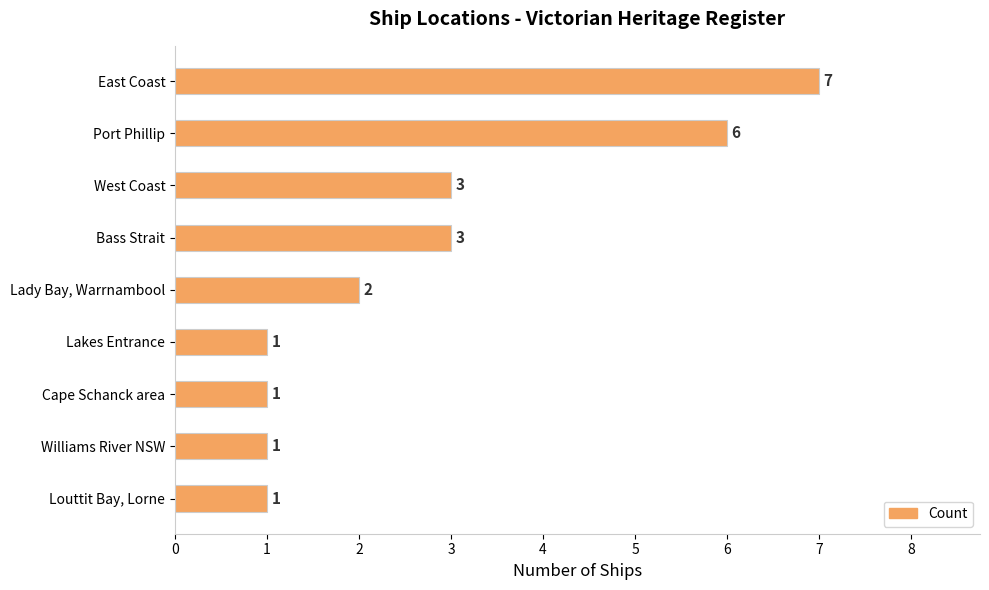

Is it true that the value at Bass Strait is 5?

False